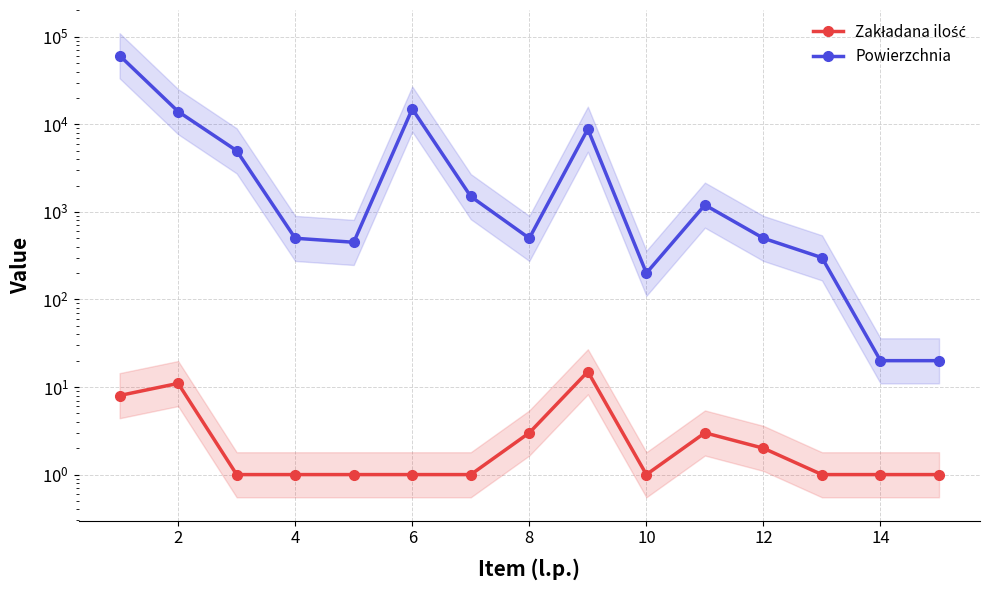

What is the greatest value displayed?

61000